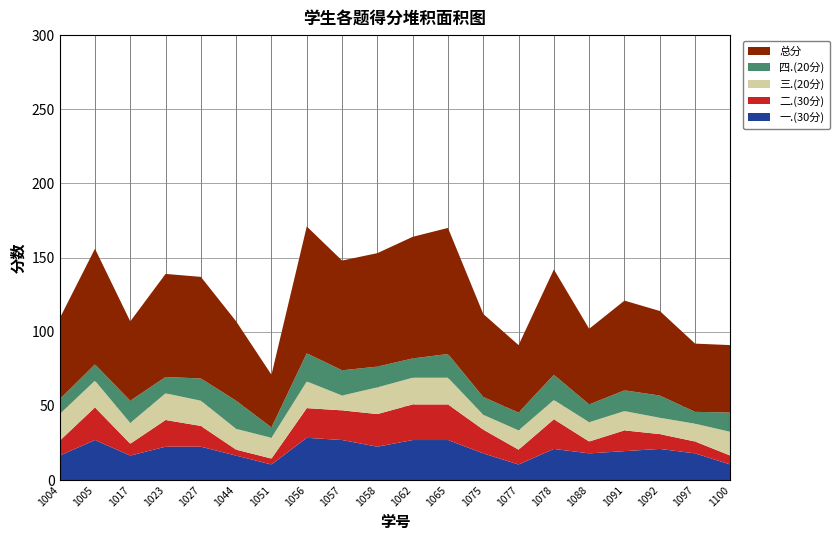

Reading left to right, transcribe all the data shown in this chart.

一.(30分): 16.5	27.0	16.5	22.5	22.5	16.5	10.5	28.5	27.0	22.5	27.0	27.0	18.0	10.5	21.0	18.0	19.5	21.0	18.0	10.5
二.(30分): 10.0	22.0	8.0	18.0	14.0	4.0	4.0	20.0	20.0	22.0	24.0	24.0	16.0	10.0	20.0	8.0	14.0	10.0	8.0	6.0
三.(20分): 18.0	18.0	14.0	18.0	17.0	14.0	14.0	18.0	10.0	18.0	18.0	18.0	10.0	13.0	13.0	13.0	13.0	11.0	12.0	16.0
四.(20分): 10.0	11.0	15.0	11.0	15.0	19.0	7.0	19.0	17.0	14.0	13.0	16.0	12.0	12.0	17.0	12.0	14.0	15.0	8.0	13.0
总分: 54.5	78.0	53.5	69.5	68.5	53.5	35.5	85.5	74.0	76.5	82.0	85.0	56.0	45.5	71.0	51.0	60.5	57.0	46.0	45.5